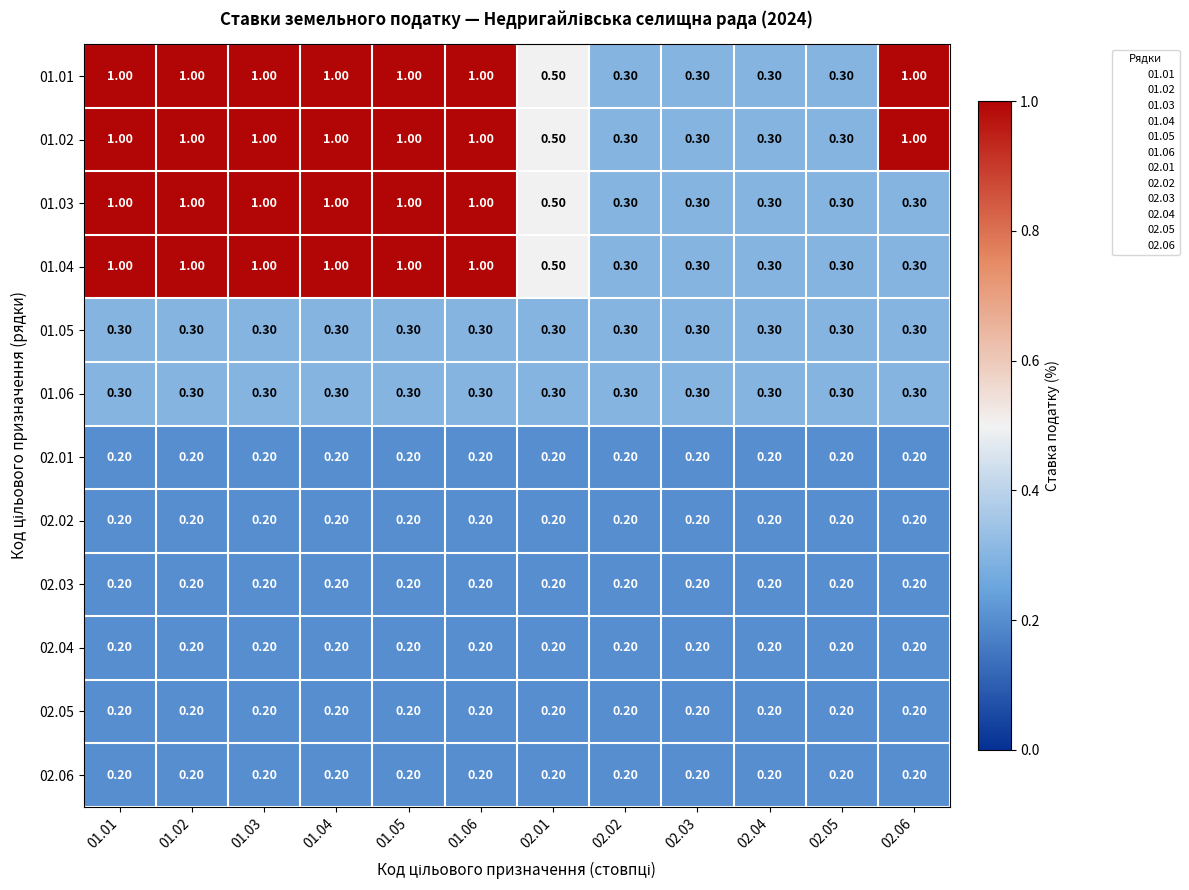

What is the sum of the 02.01 values at 02.01 and 01.06?

0.4